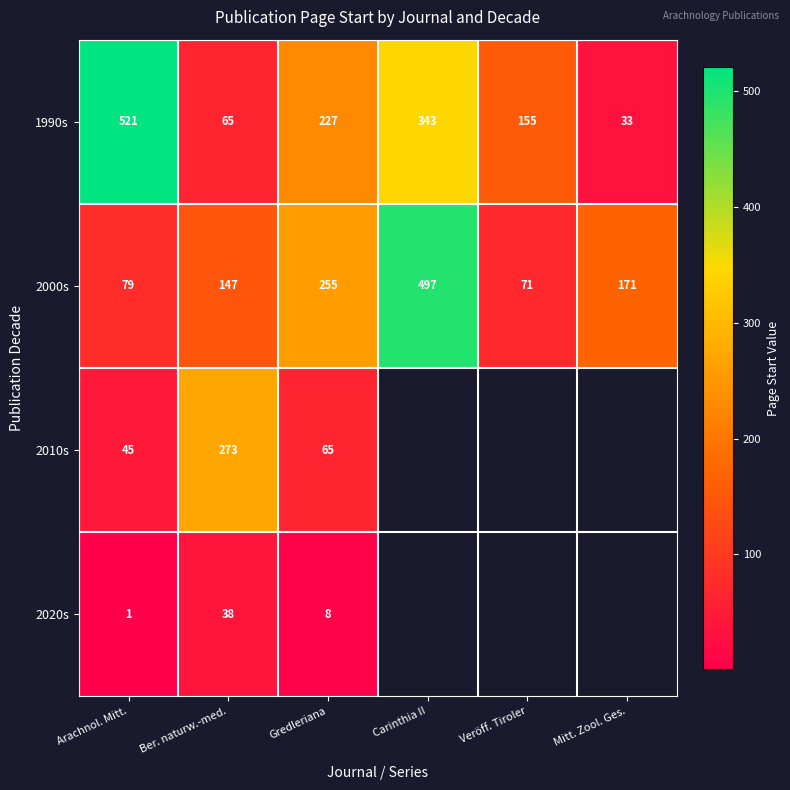

True or false: 2000s has a value of 79 at Arachnol. Mitt..

True